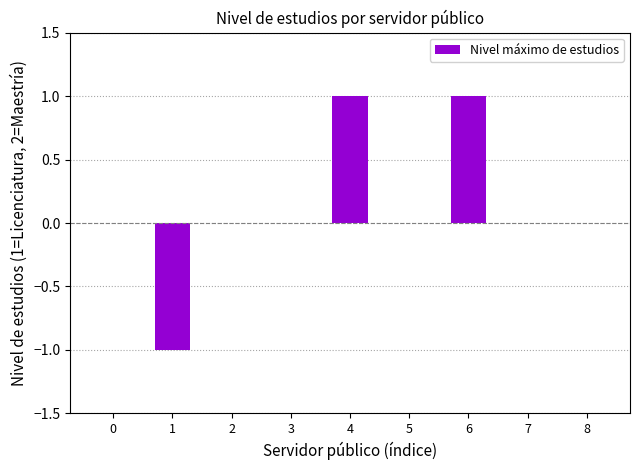

The chart shows a value of 0 at 3. True or false?

True